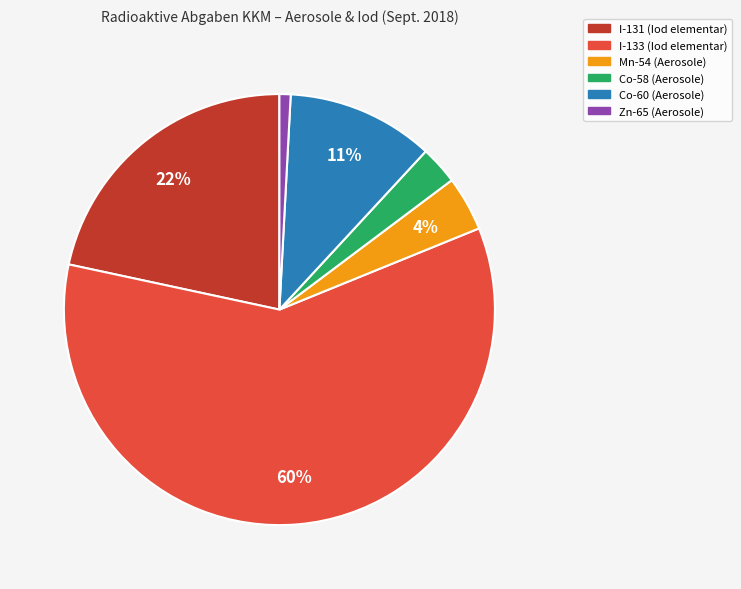

Combined, do Co-58 and I-133 account for over 50%?

Yes